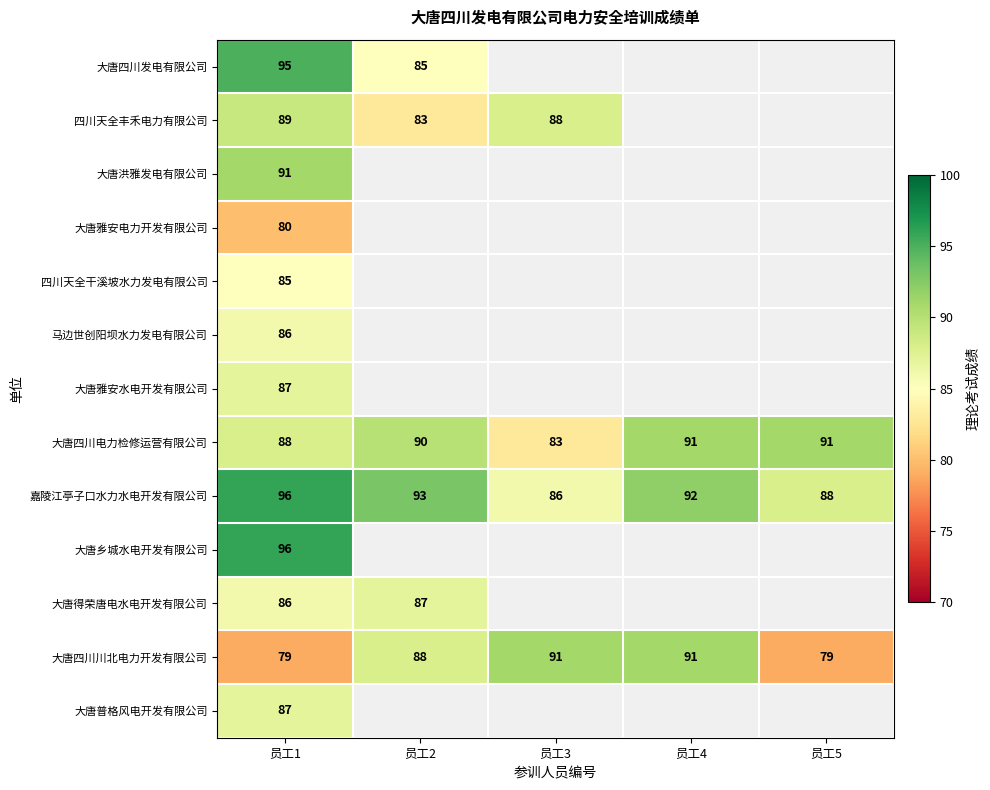

Read the 嘉陵江亭子口水力水电开发有限公司 value at 员工2.

93